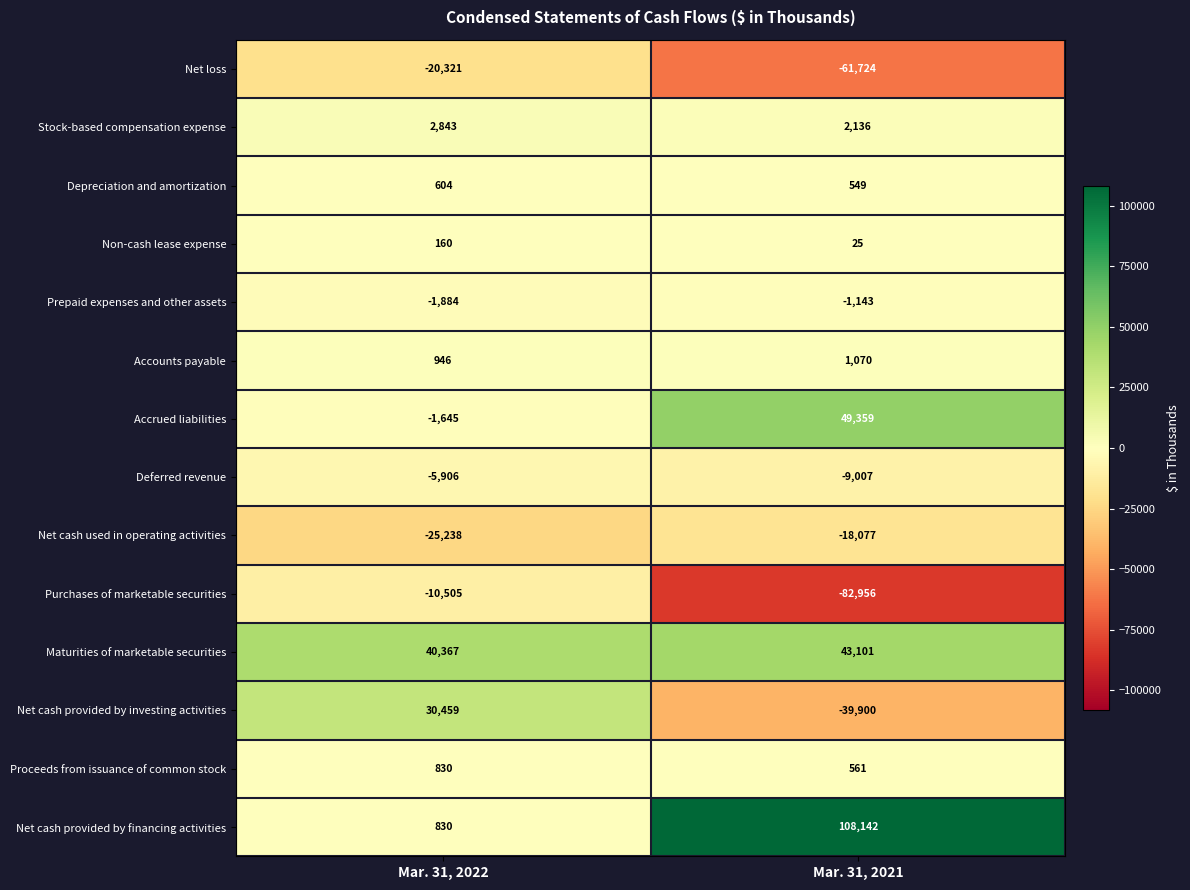

Between Mar. 31, 2022 and Mar. 31, 2021, which series saw the biggest shift?

Net cash provided by financing activities